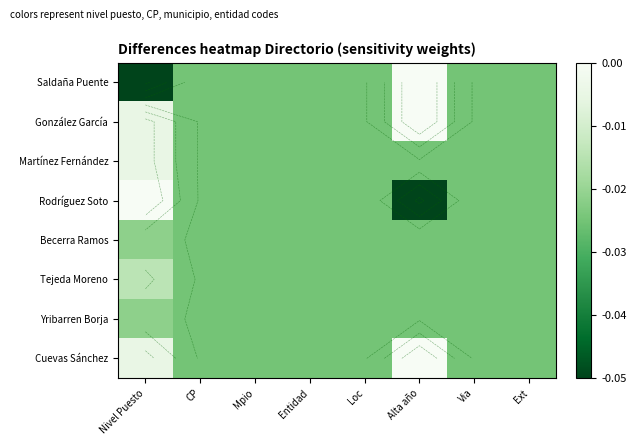

Which series has the widest spread of values?

Saldaña Puente